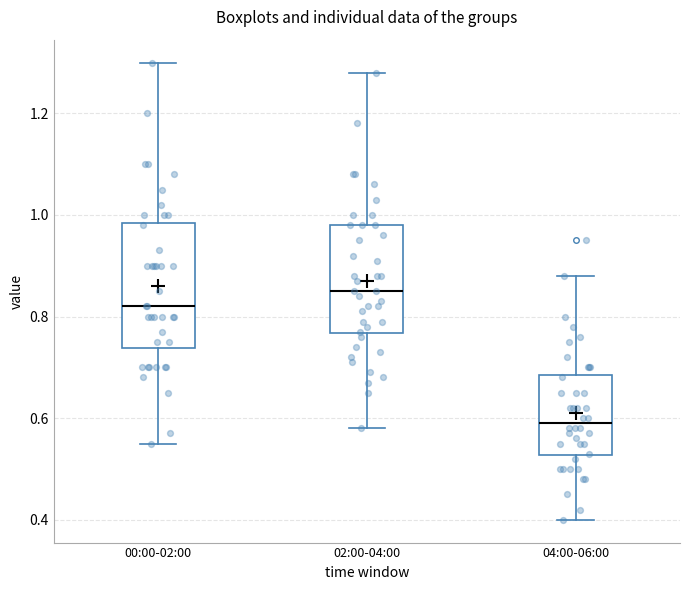

Reading left to right, transcribe this box plot: for each box, give where its median line is, the range the box spans, and where its two whiskers end, as read against the y-axis. The values are not printed on the chart, so give them approximately, as read against the axis.

00:00-02:00: median 0.82, box 0.74 to 0.98, whiskers 0.56 to 1.30
02:00-04:00: median 0.86, box 0.76 to 0.98, whiskers 0.58 to 1.28
04:00-06:00: median 0.60, box 0.52 to 0.68, whiskers 0.40 to 0.88